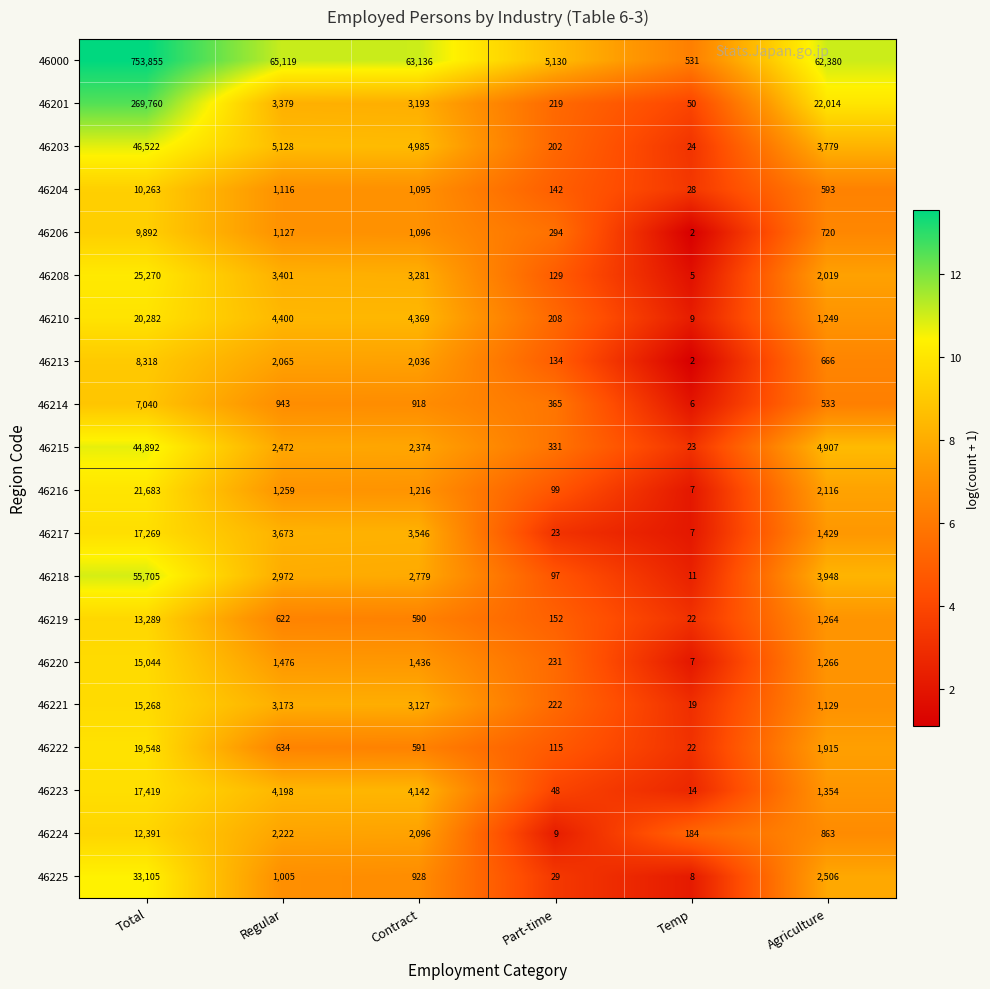

What is the difference between the 46206 values at Contract and Agriculture?

376